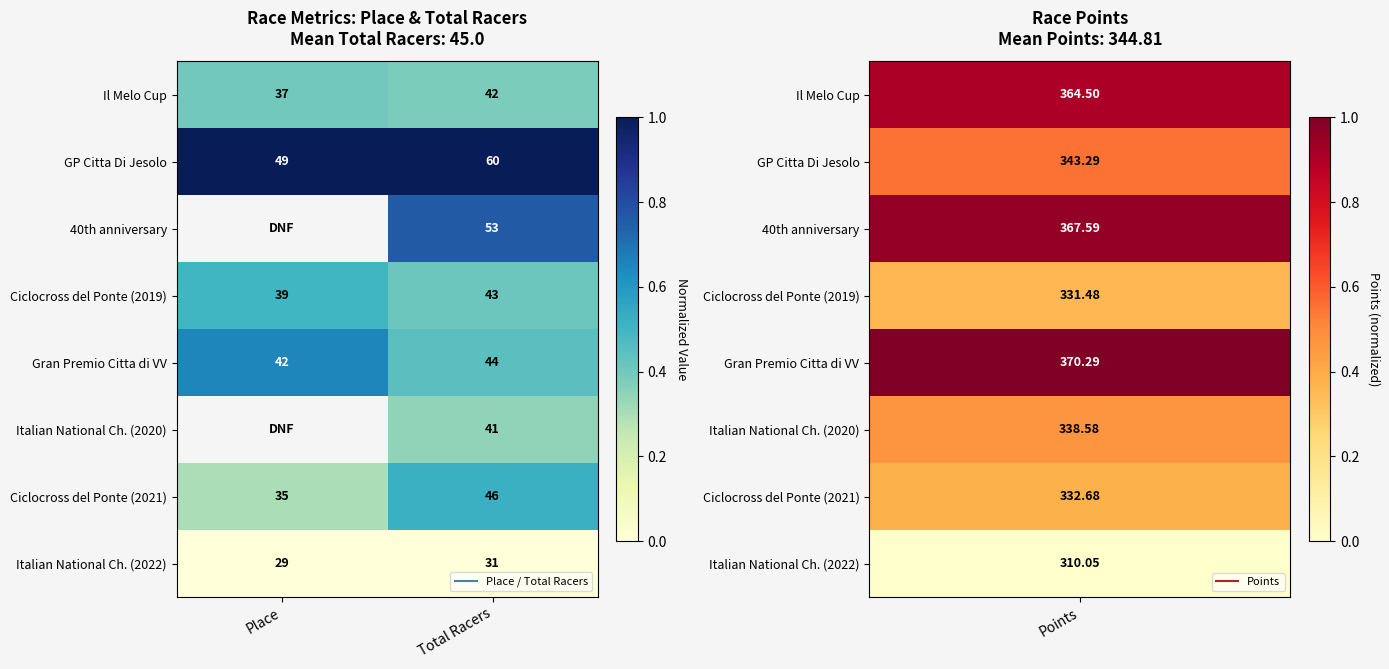

At which category is the sum across all series the highest?

Total Racers